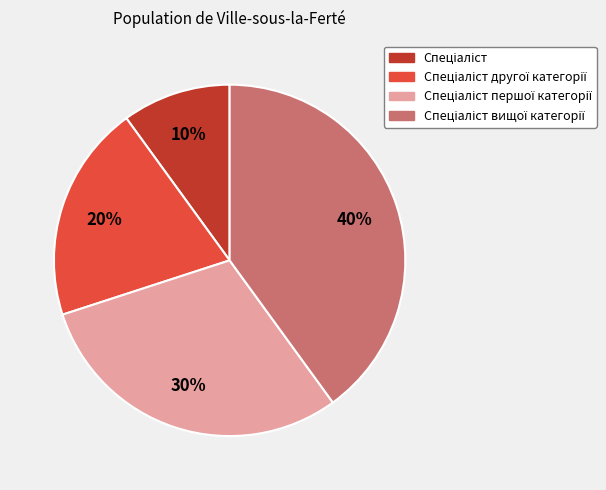

To the nearest percent, what is the average slice percentage?

25%